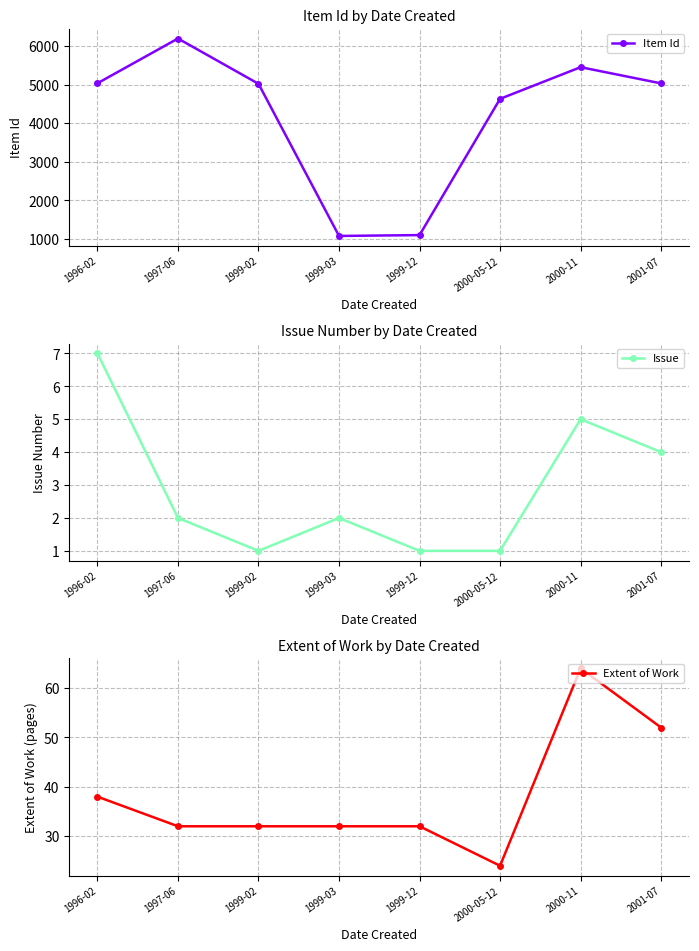

What is the sum of all Extent of Work values?

306